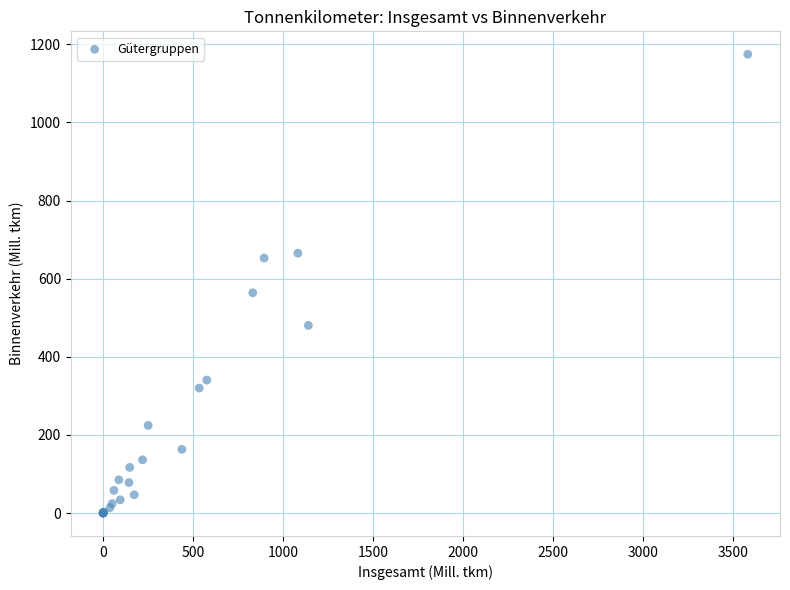

What Y value in the scatter plot is closest to 587?

563.8